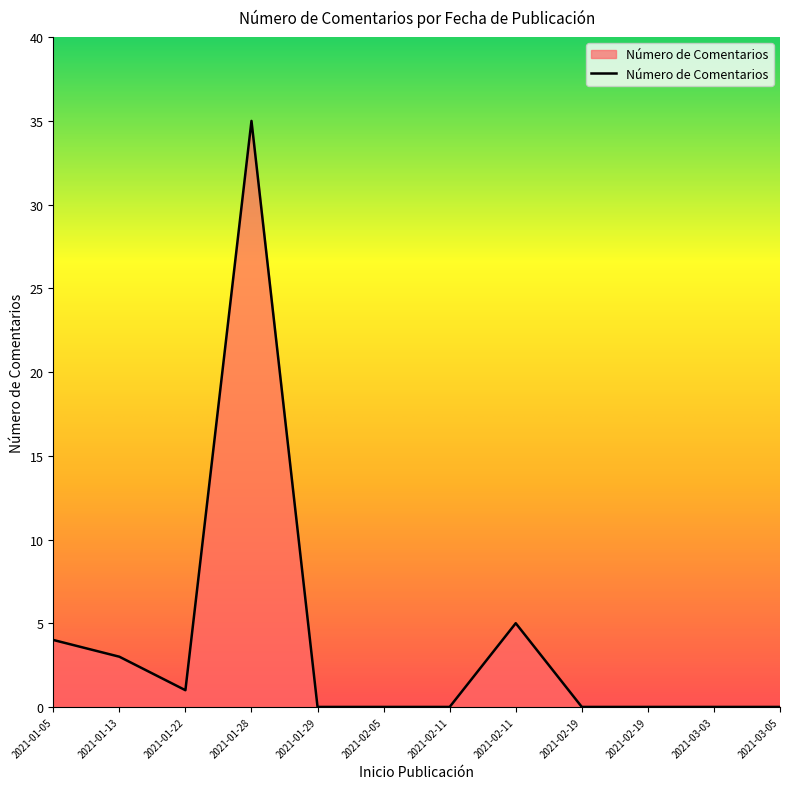

How many points are lower than both their immediate neighbors (excluding endpoints)?

1